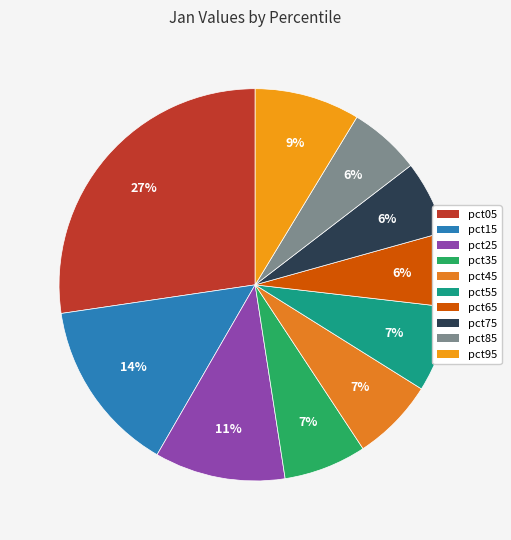

Does pct05 represent more than half of the total?

No